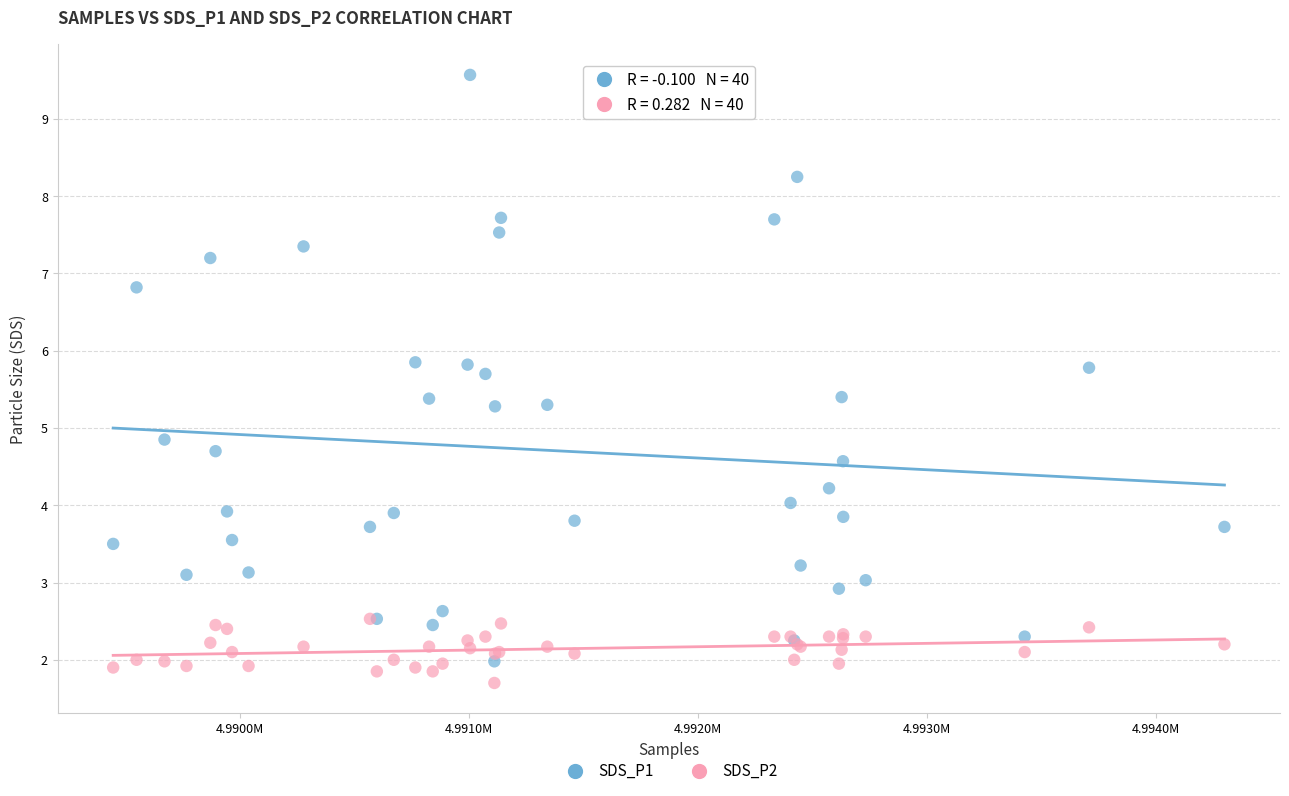

Which series contains the lowest Y value?

SDS_P2